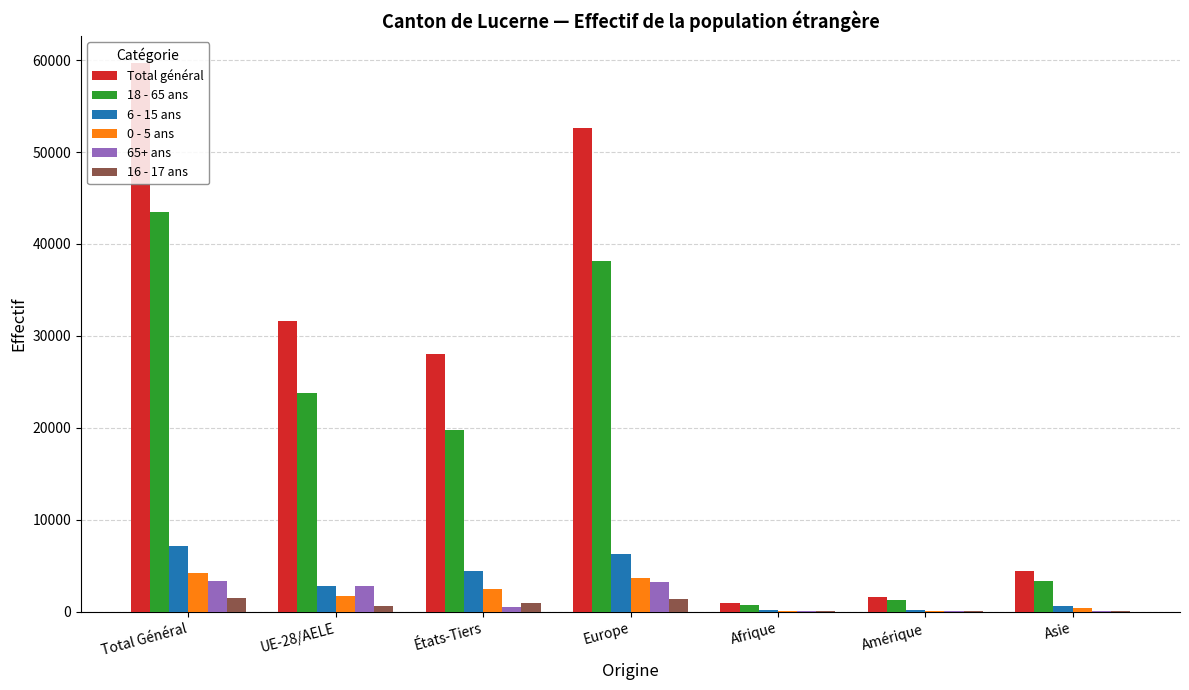

True or false: Total général has a value of 90986 at Europe.

False